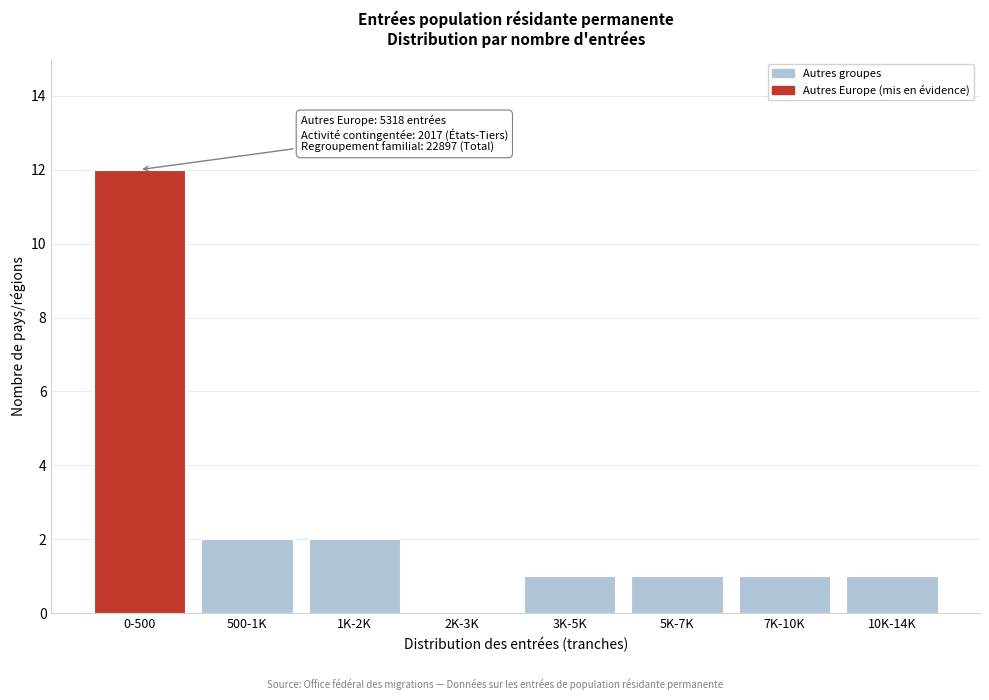

Reading right to left, transcribe all the data shown in this chart.

10K-14K=1	7K-10K=1	5K-7K=1	3K-5K=1	2K-3K=0	1K-2K=2	500-1K=2	0-500=12